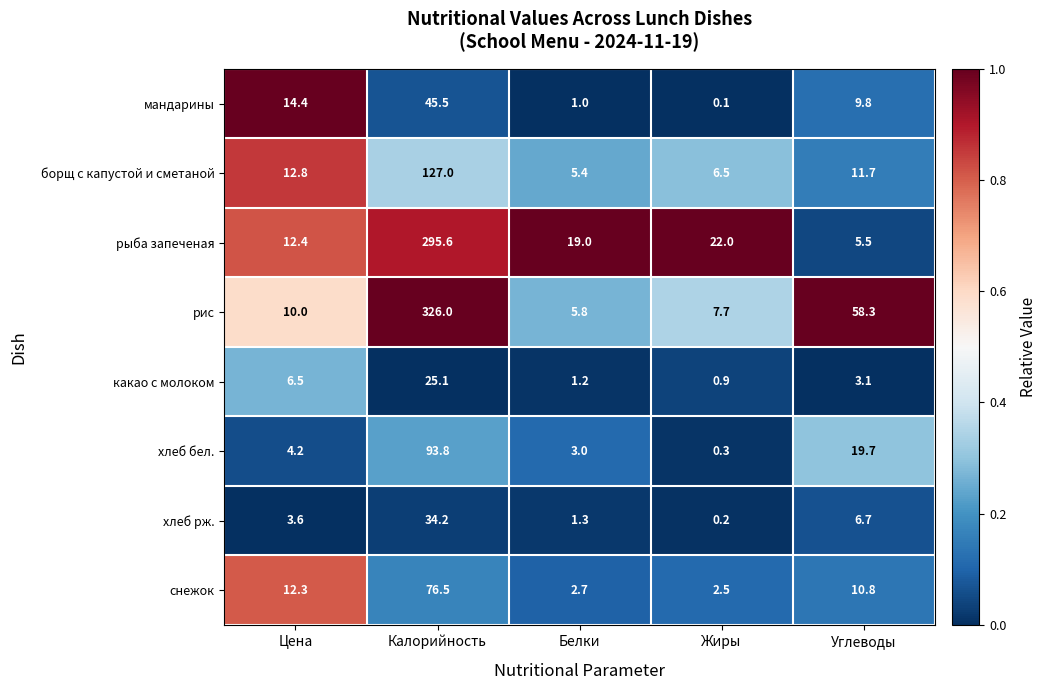

The value of рыба запеченая at Углеводы is 5.5. True or false?

True